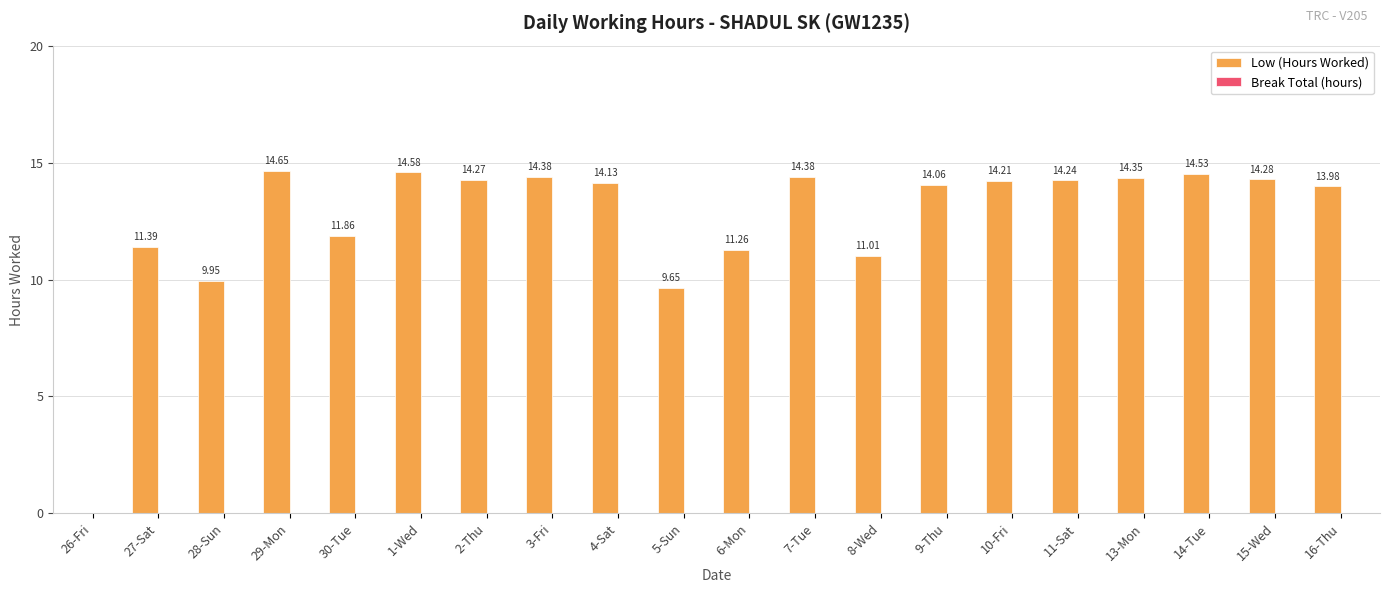

Between 14-Tue and 7-Tue, which is larger?

14-Tue